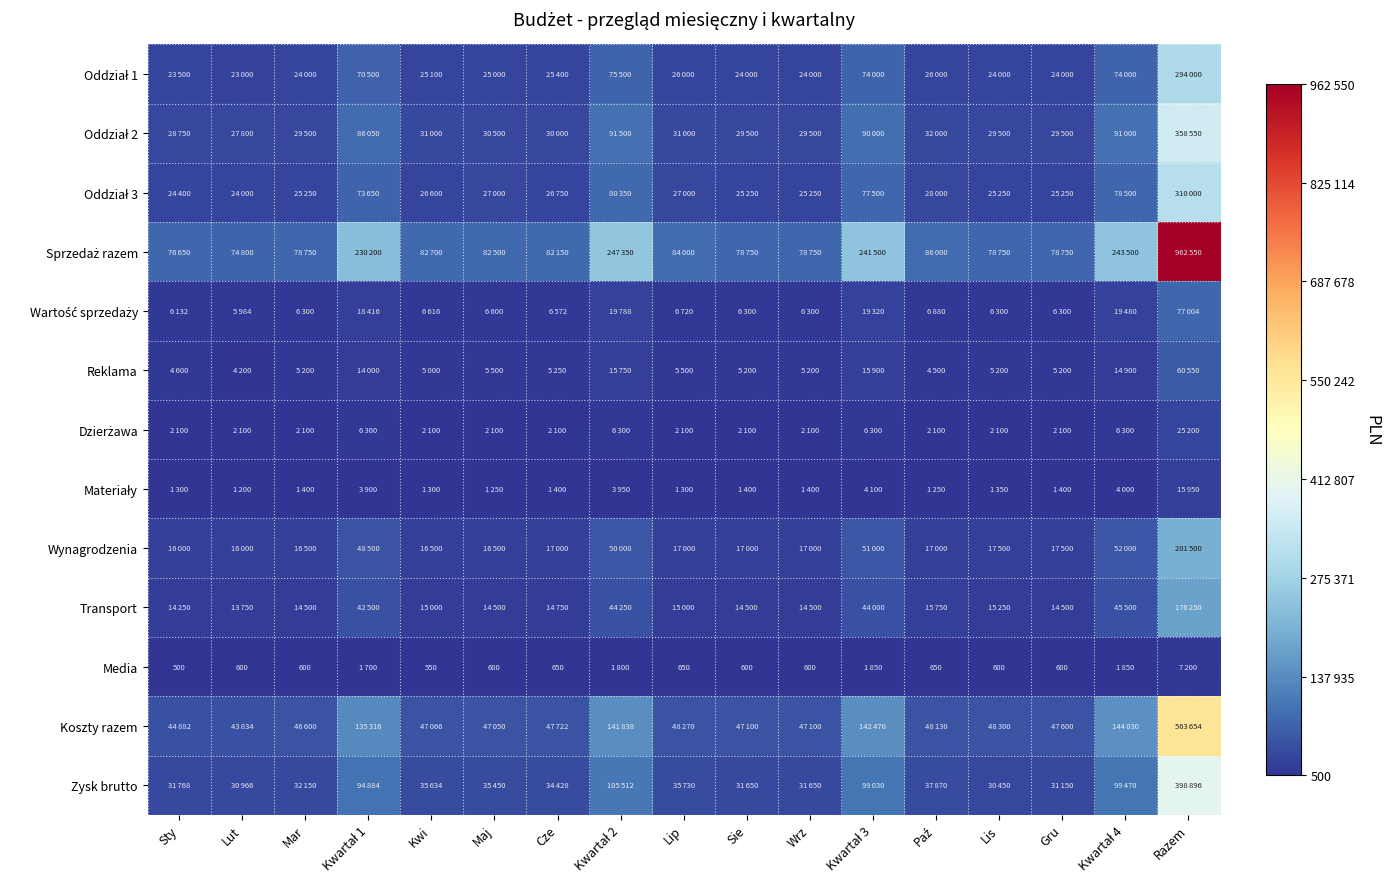

Is it true that Oddział 3 equals 24400 at Sty?

True